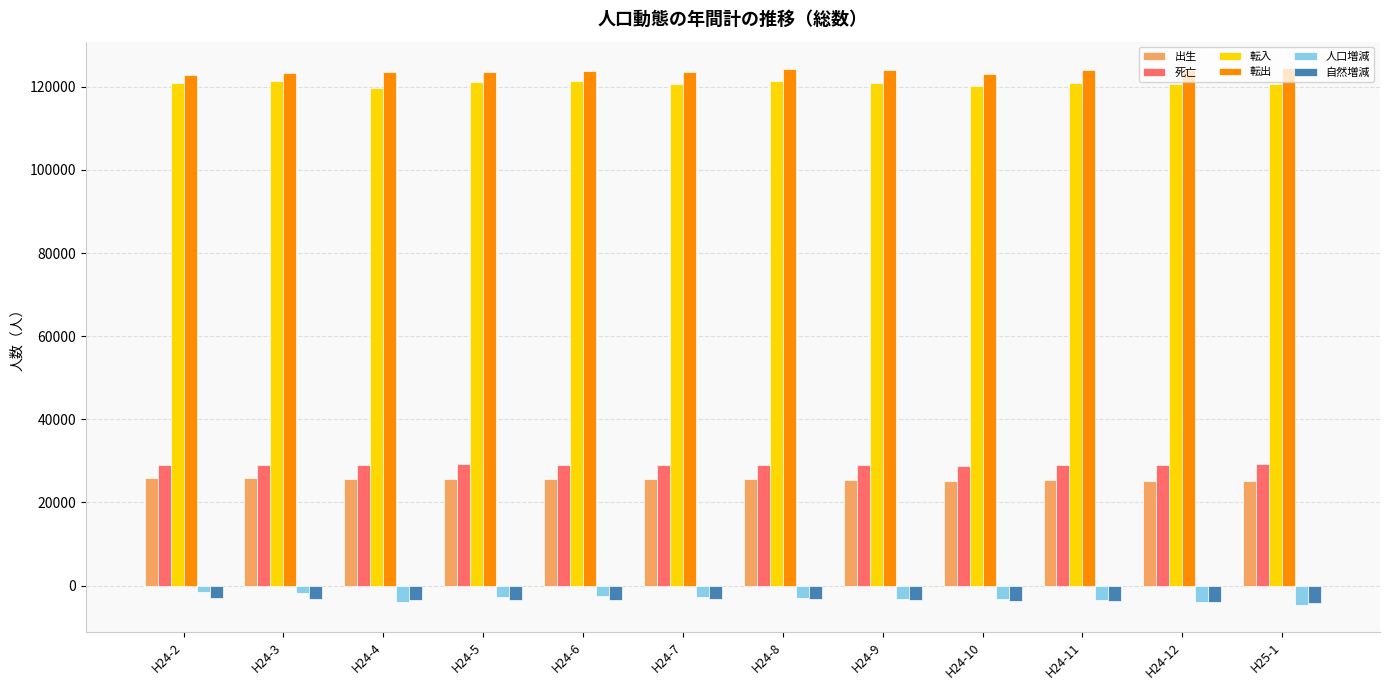

What is the maximum value shown in the chart?

124394